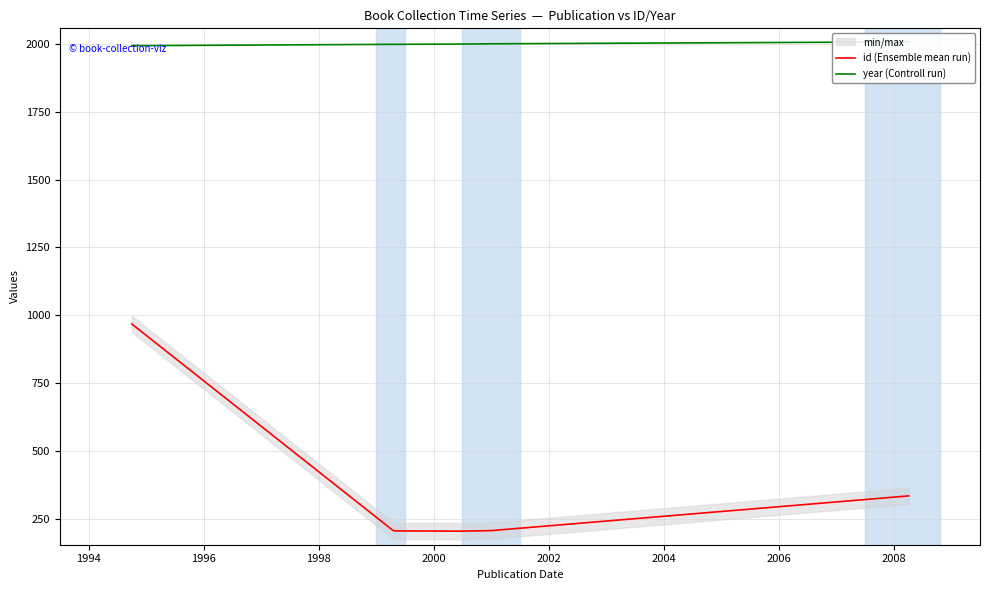

Which has a higher value, 2002 or 1994?

2002